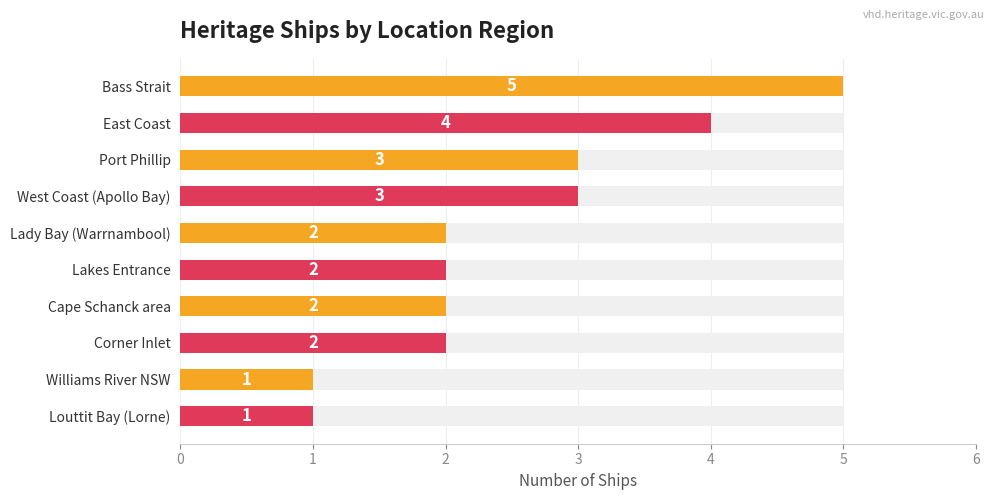

What is the smallest value displayed?

1